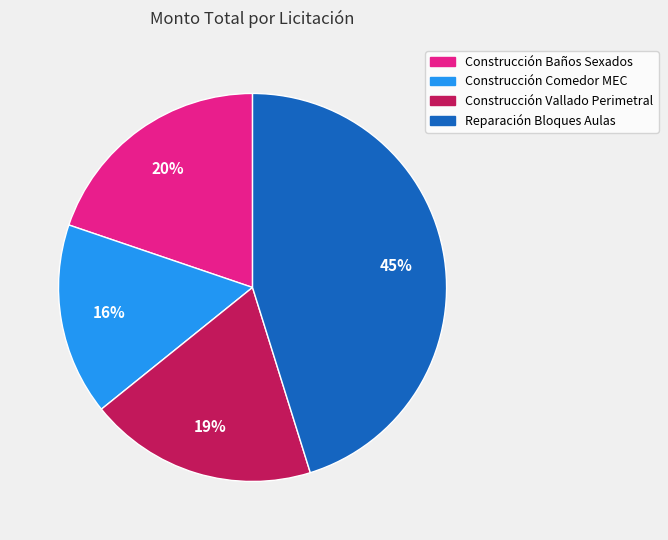

What percentage is the Construcción Vallado Perimetral slice, to the nearest percent?

19%